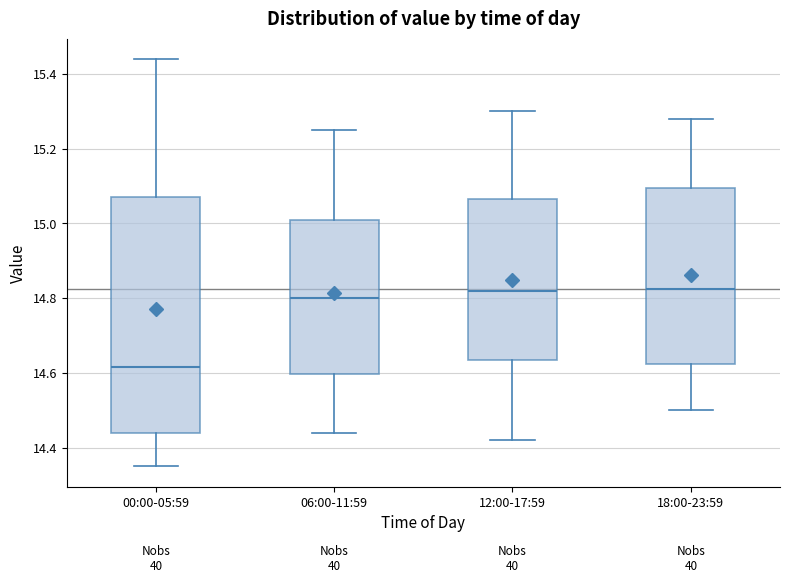

Comparing the boxes themselves (not the whiskers), which one is the tallest?

00:00-05:59